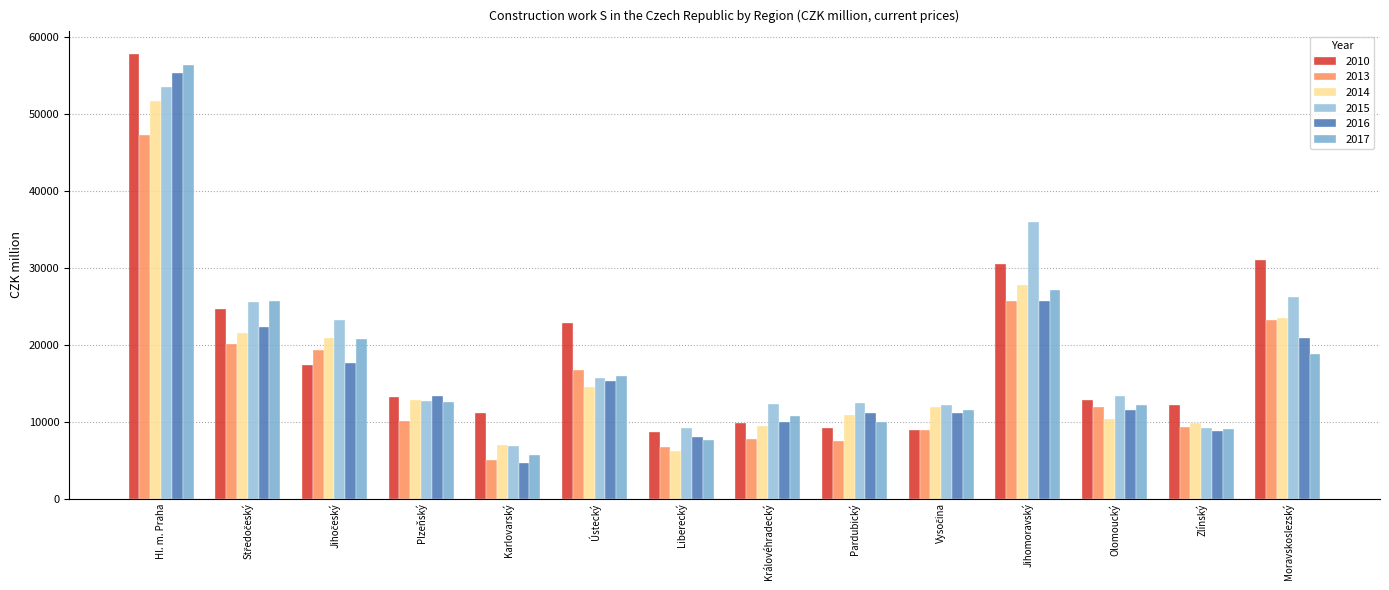

What is the label of the 12th bar from the right?

Jihočeský